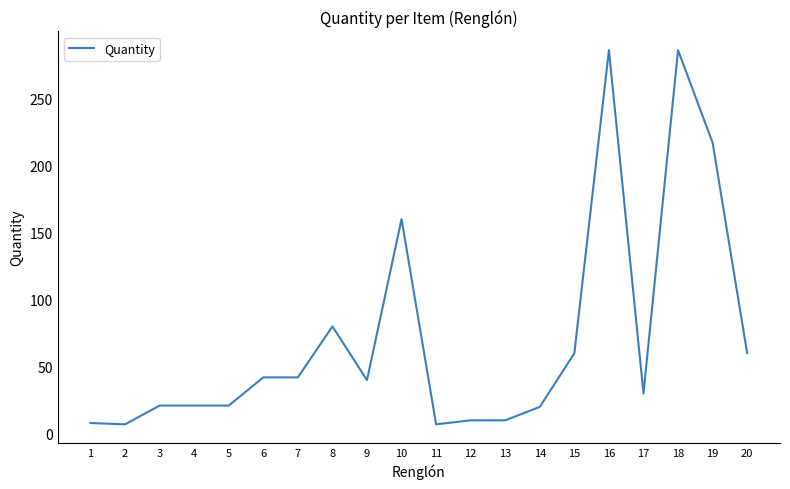

What is the maximum value shown in the chart?

286